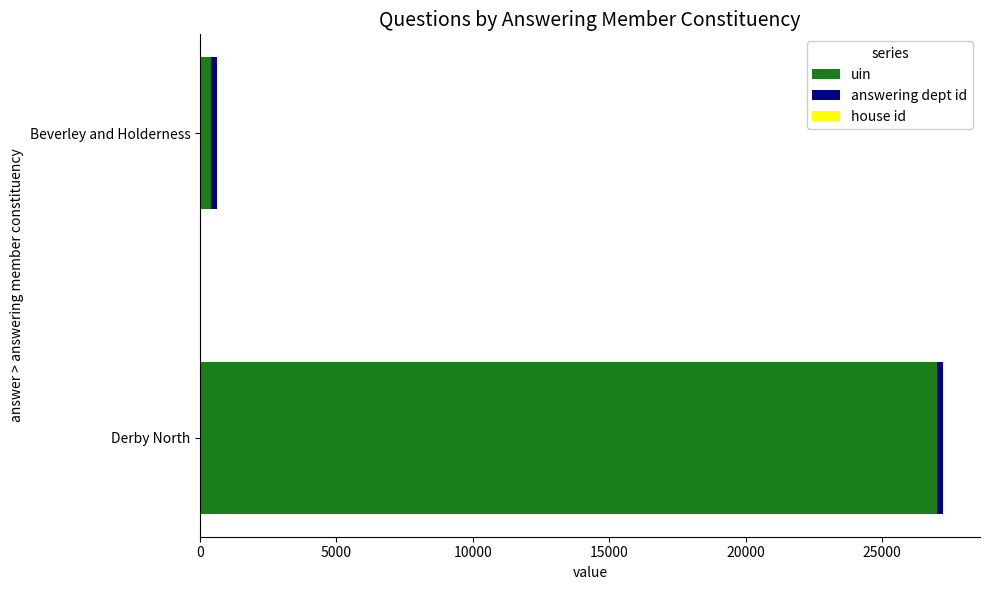

At which category is the sum across all series the highest?

Derby North